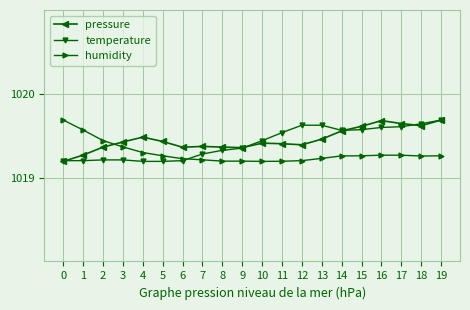

How many times do pressure and humidity cross each other?

1